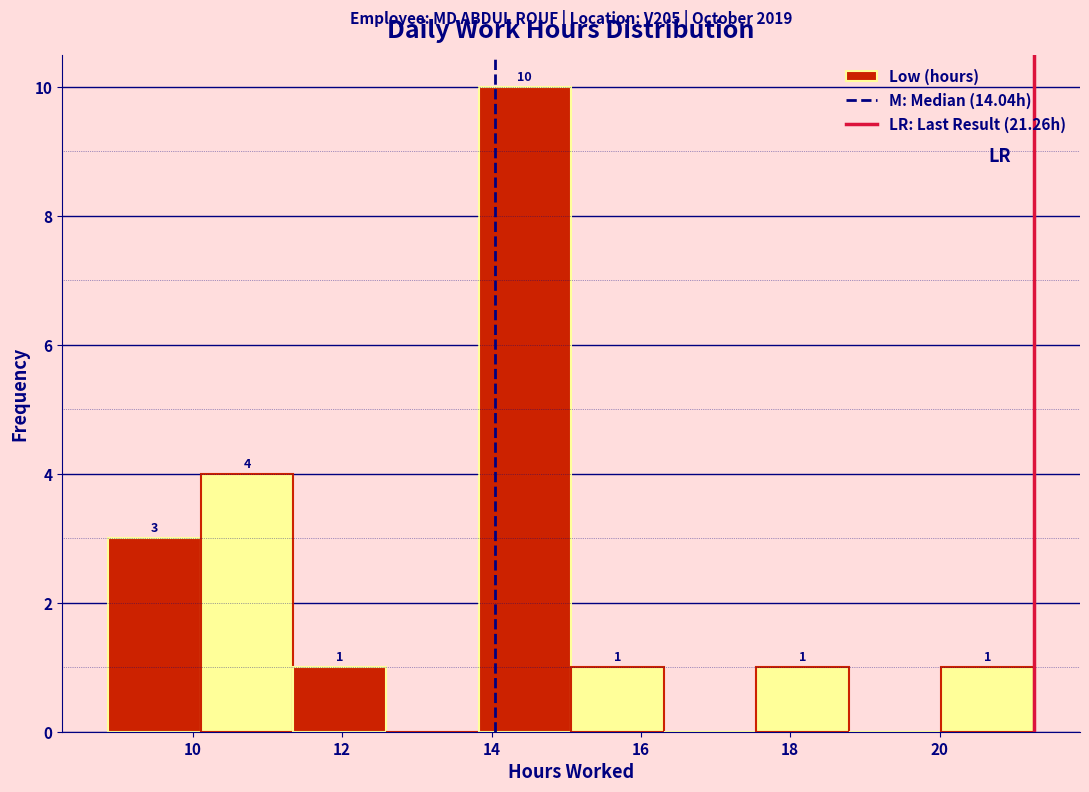

Which range on the x-axis has the tallest bar?

13.8 to 15.0